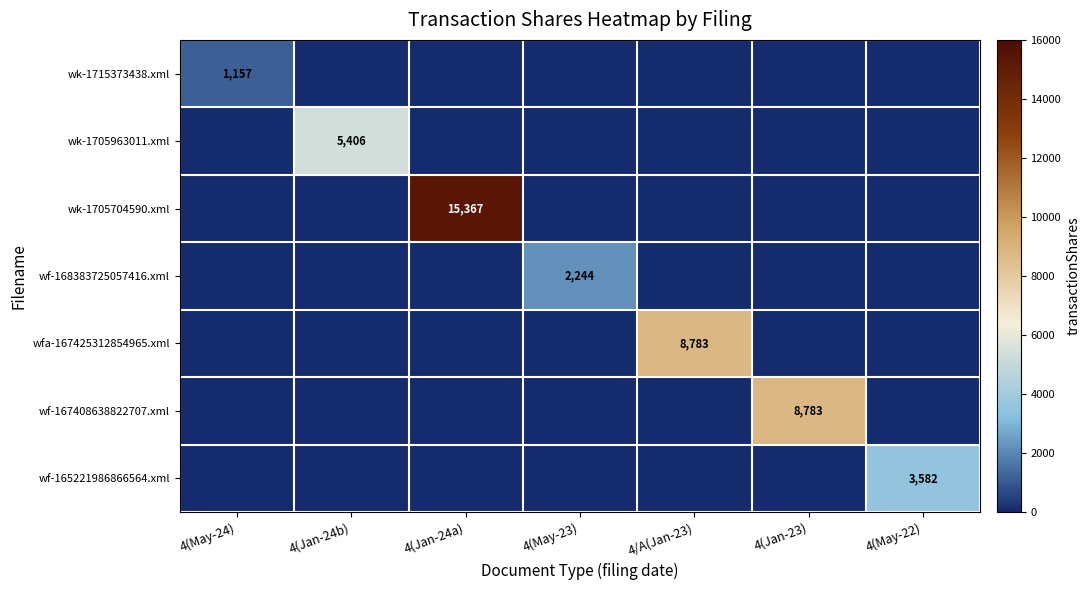

The wk-1705963011.xml series shows 5406 at 4(Jan-24b). True or false?

True